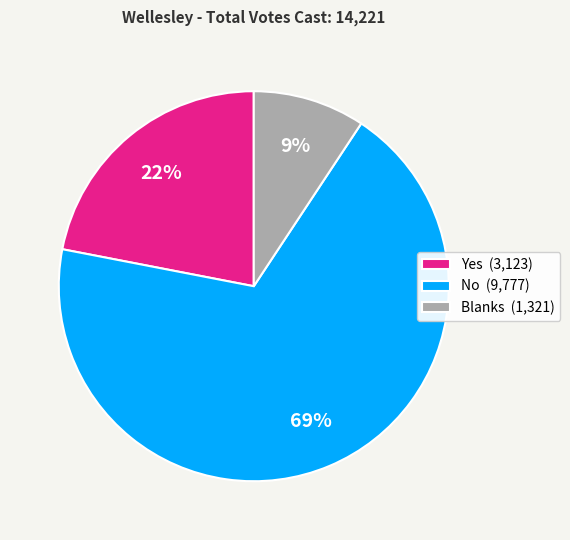

Count the number of slices in the pie.

3